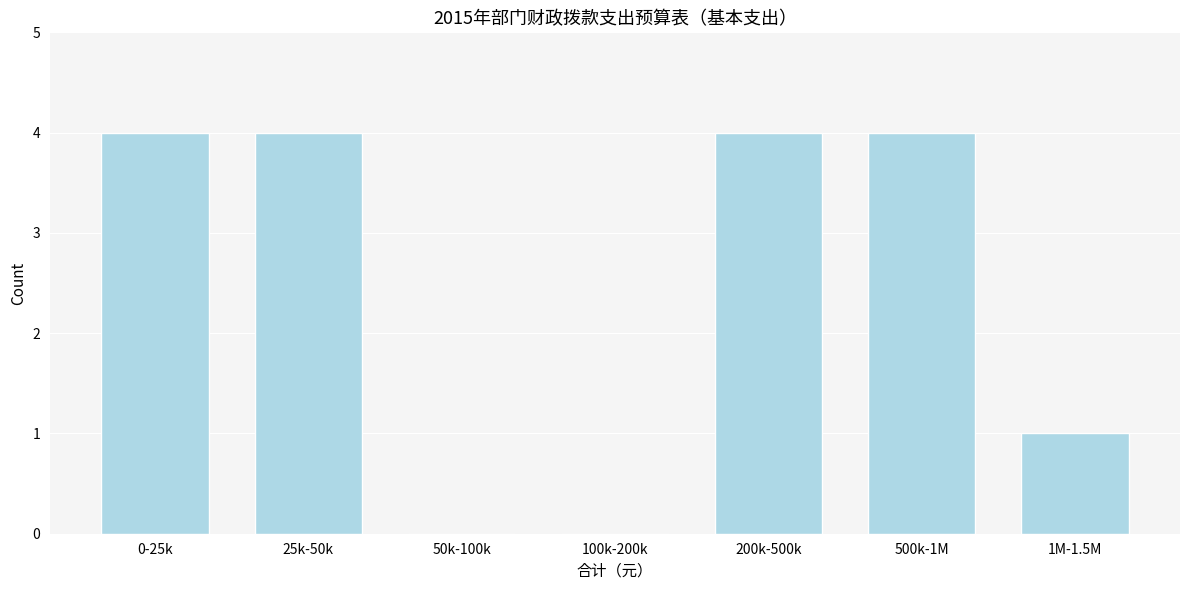

Reading left to right, transcribe all the data shown in this chart.

0-25k=4	25k-50k=4	50k-100k=0	100k-200k=0	200k-500k=4	500k-1M=4	1M-1.5M=1